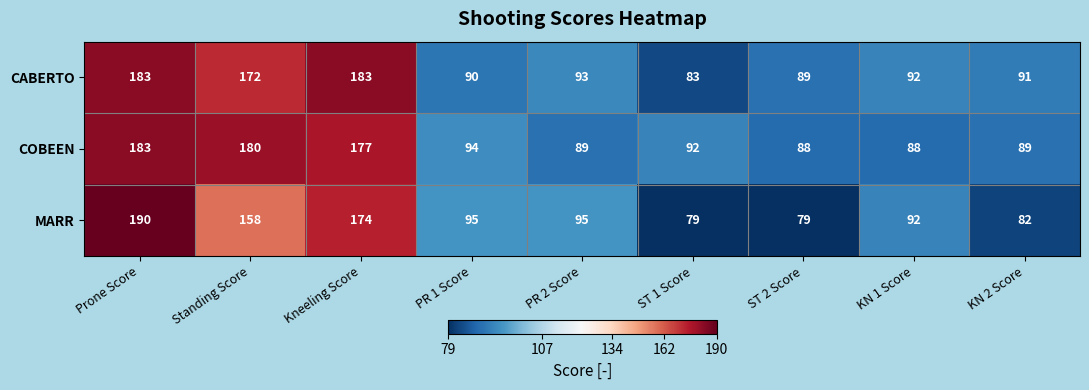

What is the smallest value displayed?

79